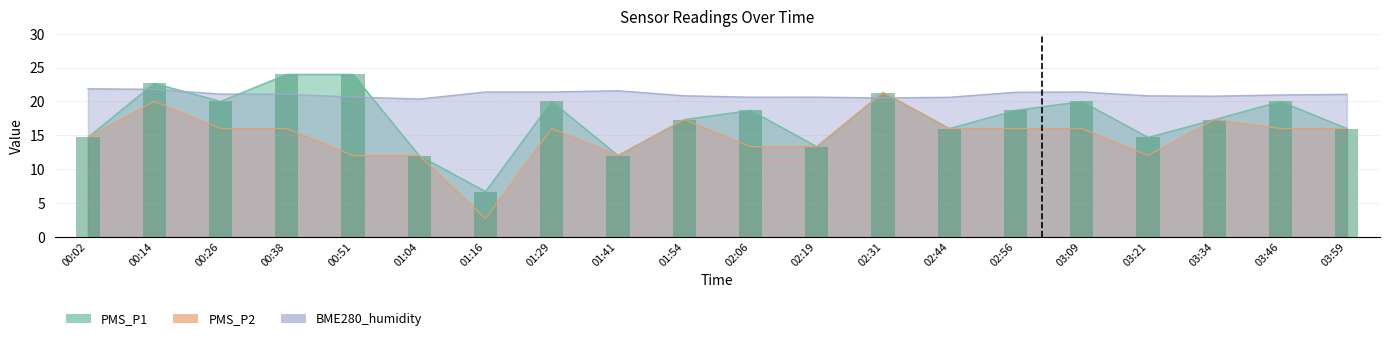

At which label is BME280_humidity closest to 21?

03:46